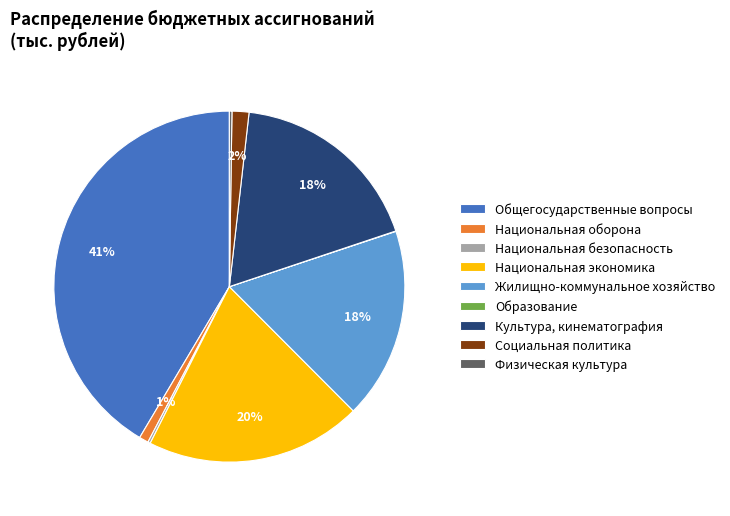

What is the largest slice in the pie chart?

Общегосударственные вопросы